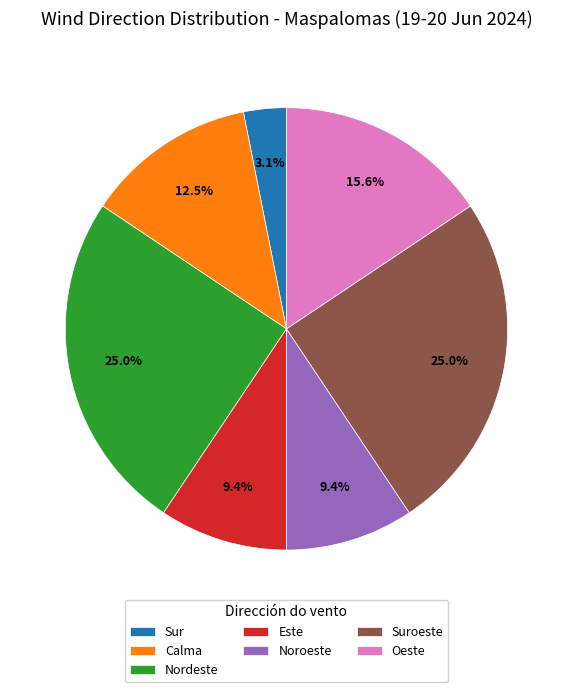

Is it true that Noroeste is 16% of the pie?

False